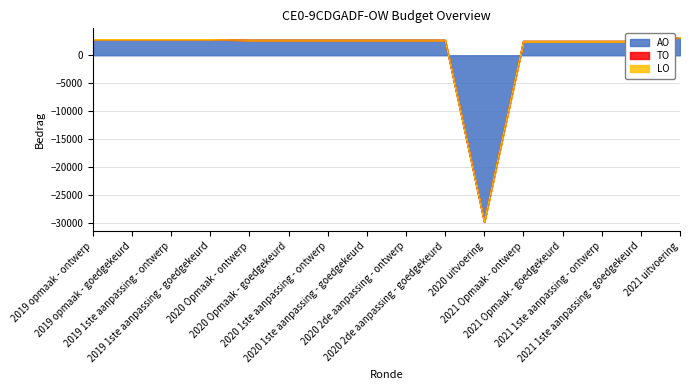

What is the value of the AO point at the 9th from the left?

2700